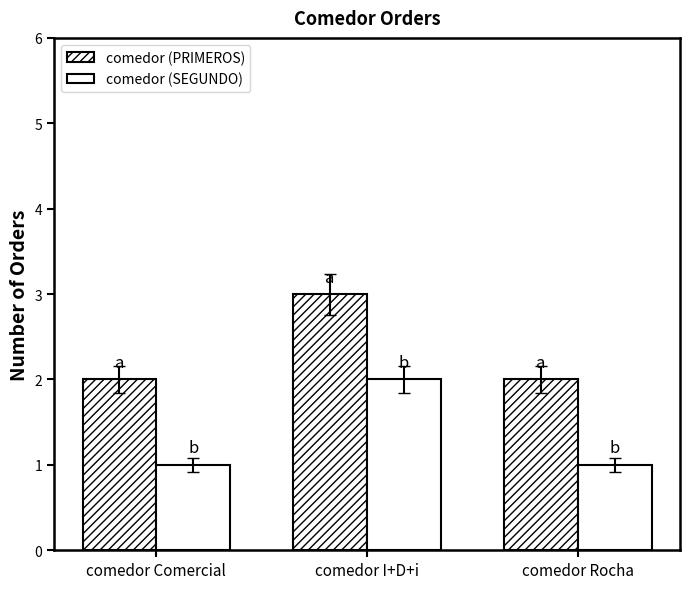

What is the sum of all comedor (SEGUNDO) values?

4